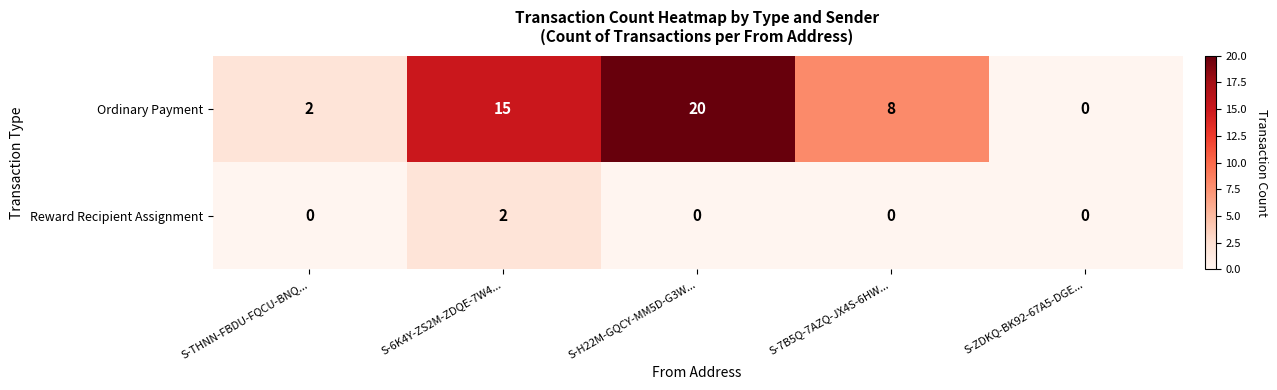

At which category is the sum across all series the highest?

S-H22M-GQCY-MM5D-G3W...